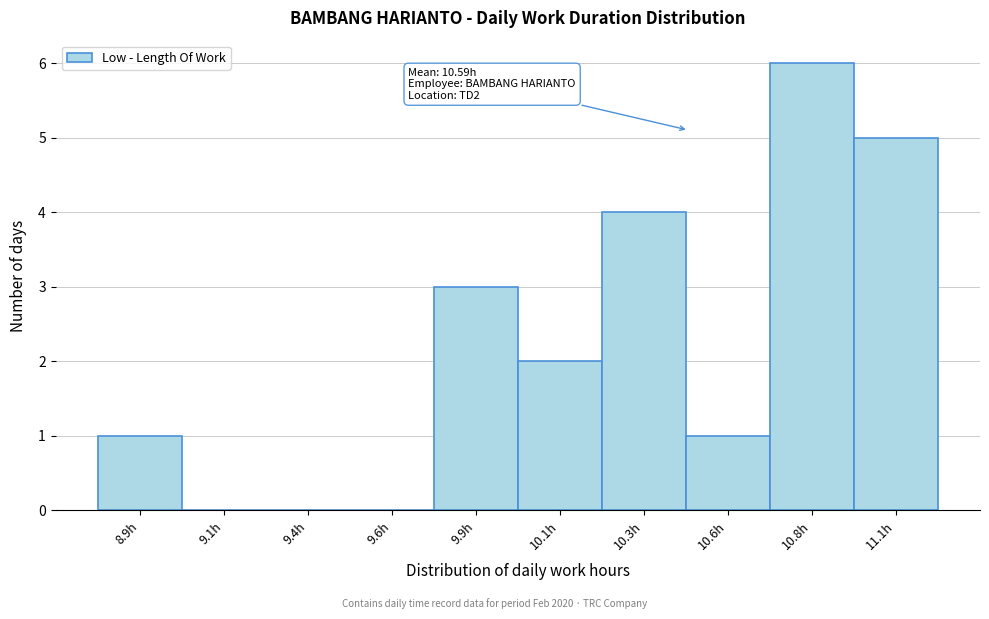

Reading right to left, transcribe all the data shown in this chart.

11.1h=5	10.8h=6	10.6h=1	10.3h=4	10.1h=2	9.9h=3	9.6h=0	9.4h=0	9.1h=0	8.9h=1